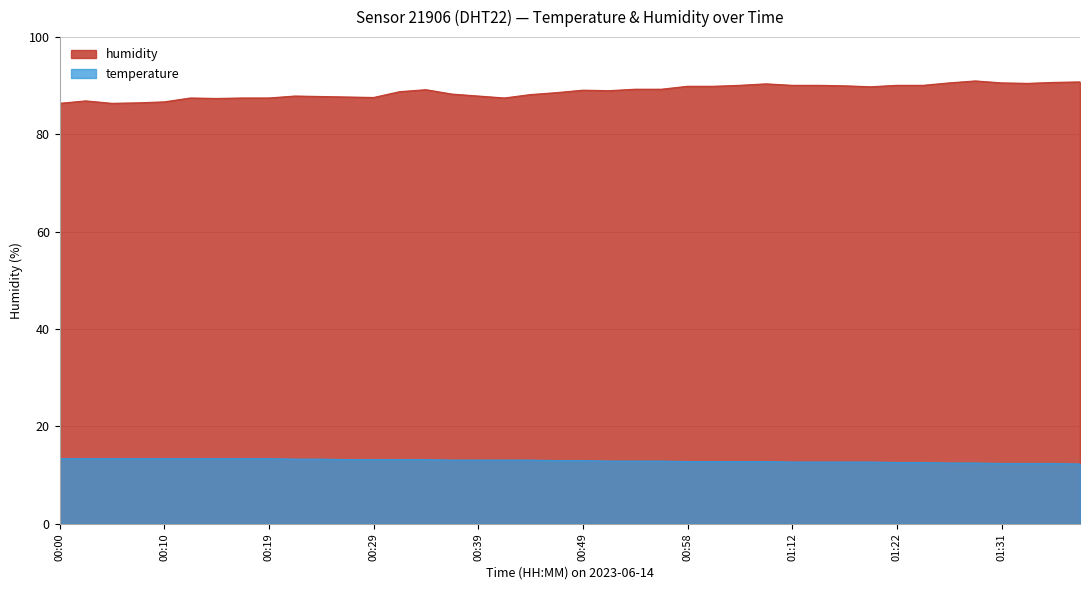

Reading right to left, list all the values displayed in this chart.

temperature: 12.3	12.4	12.4	12.4	12.5	12.5	12.6	12.6	12.7	12.7	12.7	12.7	12.8	12.8	12.8	12.8	12.9	12.9	12.9	13.0	13.0	13.1	13.1	13.1	13.1	13.2	13.2	13.2	13.2	13.3	13.3	13.4	13.4	13.4	13.4	13.4	13.4	13.4	13.4	13.4
humidity: 90.8	90.7	90.5	90.6	91.0	90.6	90.1	90.1	89.8	90.0	90.1	90.1	90.4	90.1	89.9	89.9	89.3	89.3	89.0	89.1	88.6	88.2	87.5	87.9	88.3	89.2	88.8	87.6	87.7	87.8	87.9	87.5	87.5	87.4	87.5	86.7	86.5	86.4	86.9	86.4